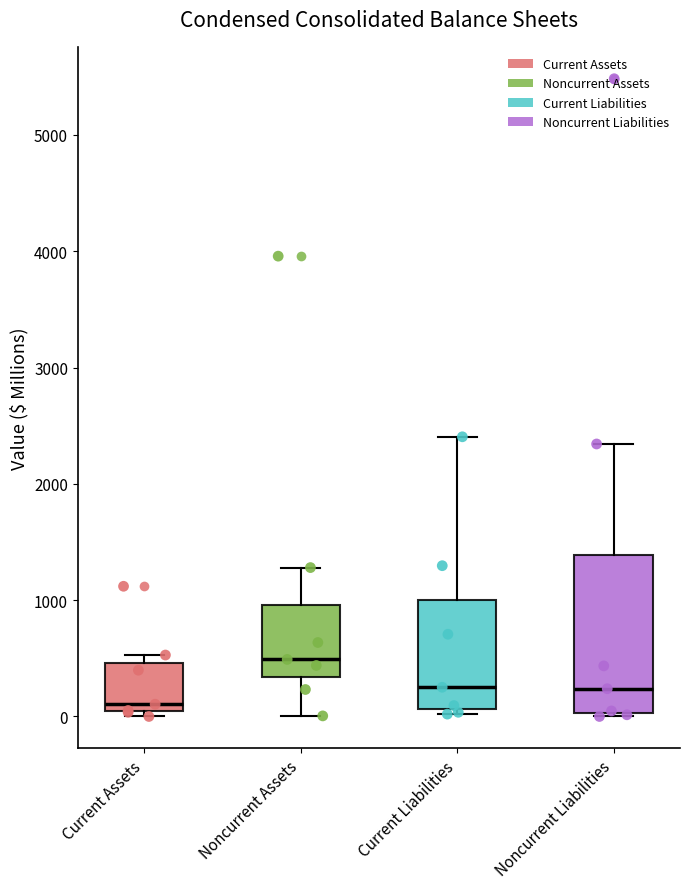

Where is the lower edge of the box for Current Liabilities on the y-axis? The values are not printed on the chart, so give them approximately, as read against the axis.

100